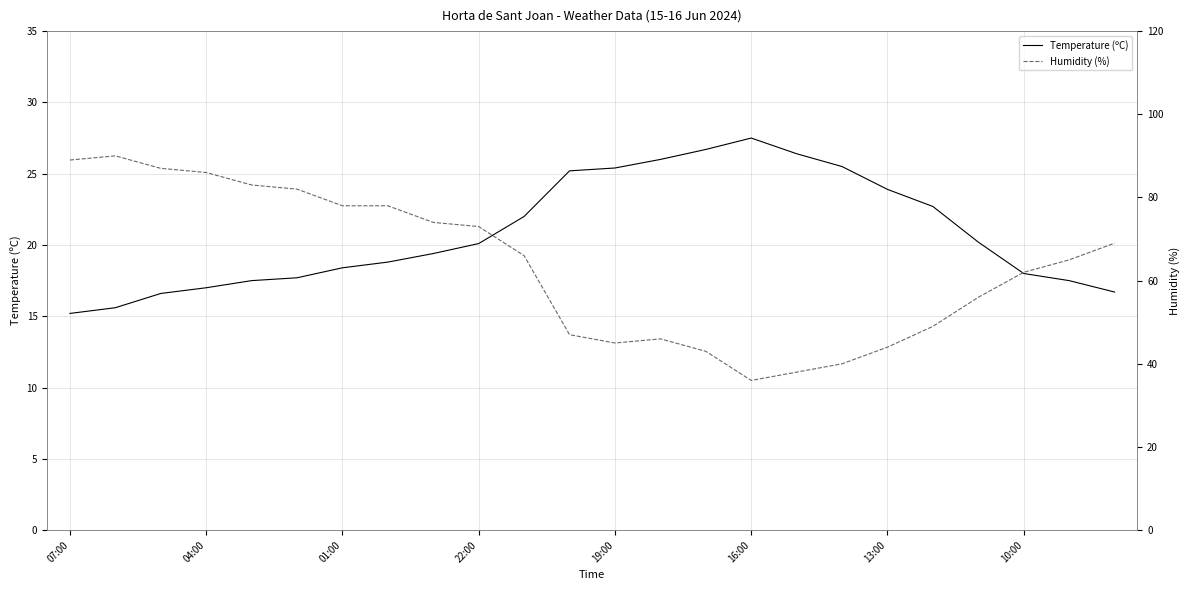

List the series in order of their peak value, highest first.

Humidity (%), Temperature (ºC)